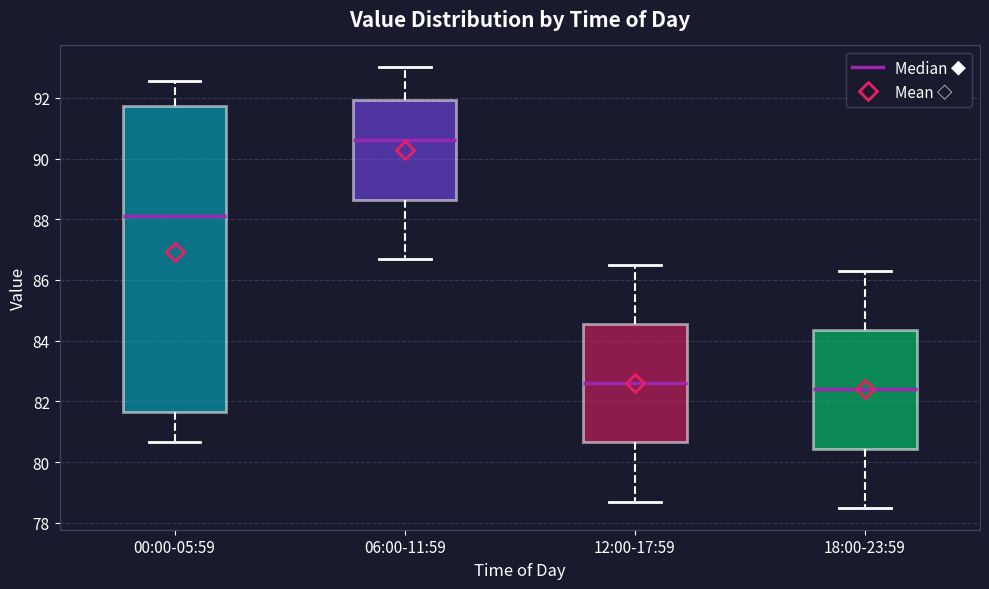

Which box's median line is the highest?

06:00-11:59